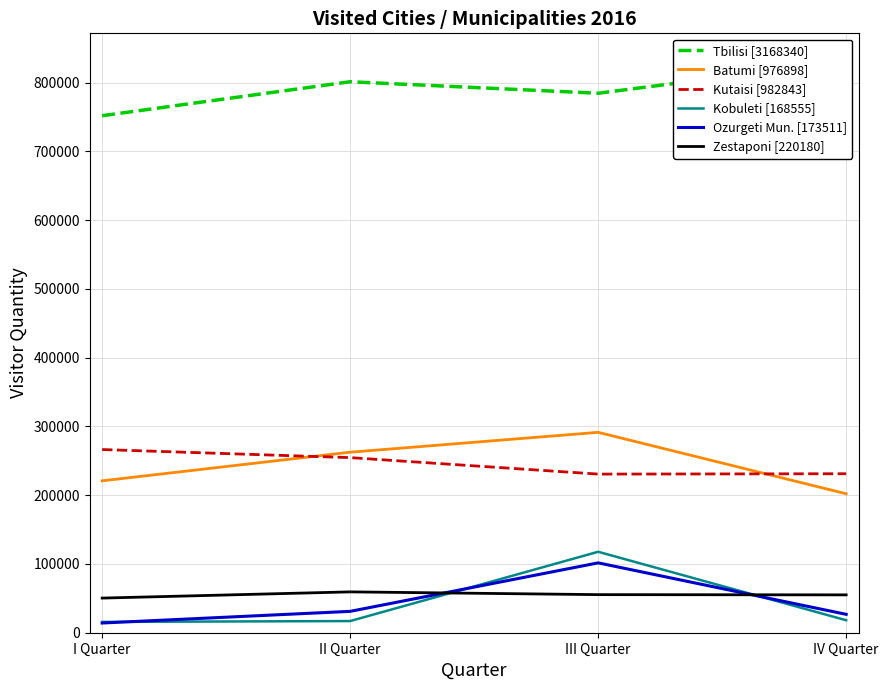

True or false: Kutaisi [982843] has more than 1 interior local peaks.

False